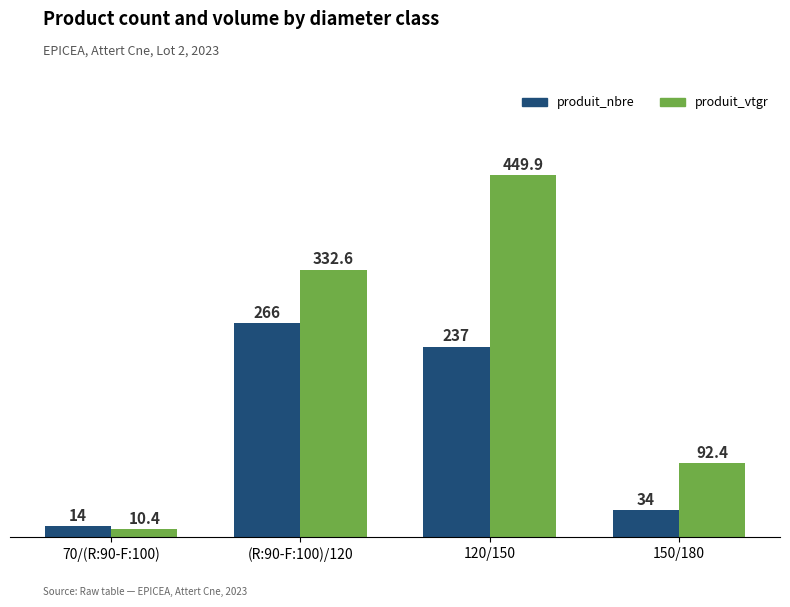

Reading right to left, list all the values displayed in this chart.

produit_nbre: 150/180=34.0	120/150=237.0	(R:90-F:100)/120=266.0	70/(R:90-F:100)=14.0
produit_vtgr: 150/180=92.4	120/150=449.9	(R:90-F:100)/120=332.6	70/(R:90-F:100)=10.4